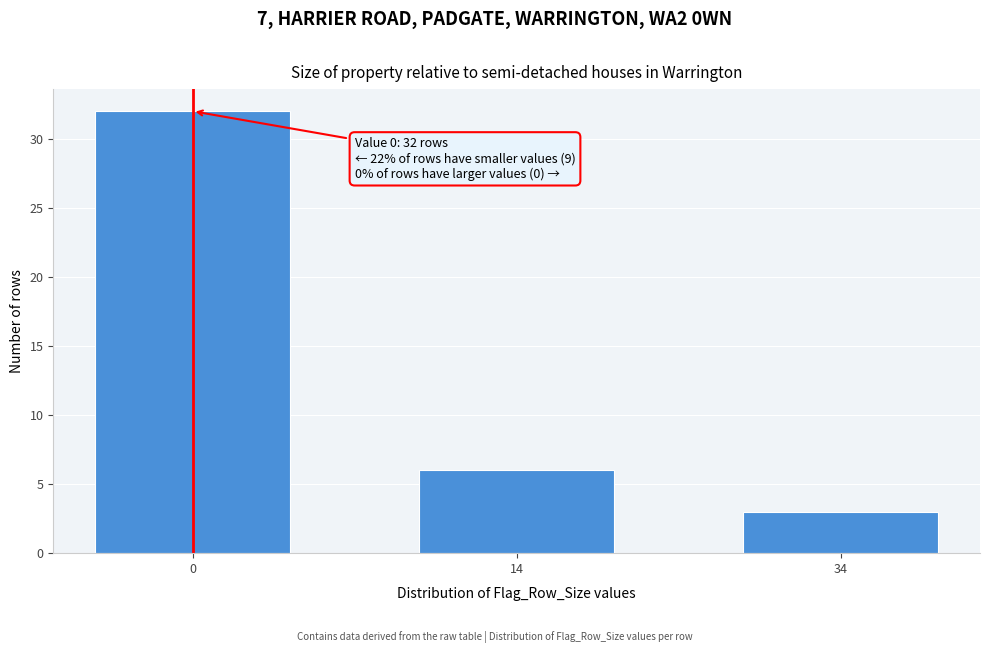

Reading right to left, transcribe all the data shown in this chart.

3	6	32